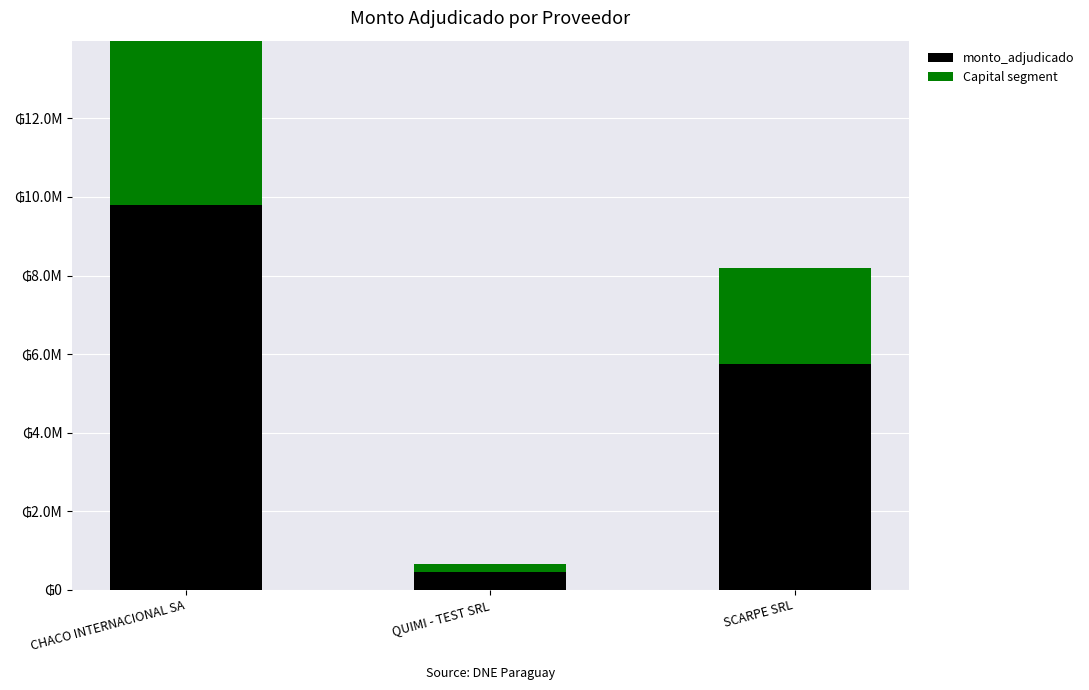

What is the total value across all series at CHACO INTERNACIONAL SA?

13978916